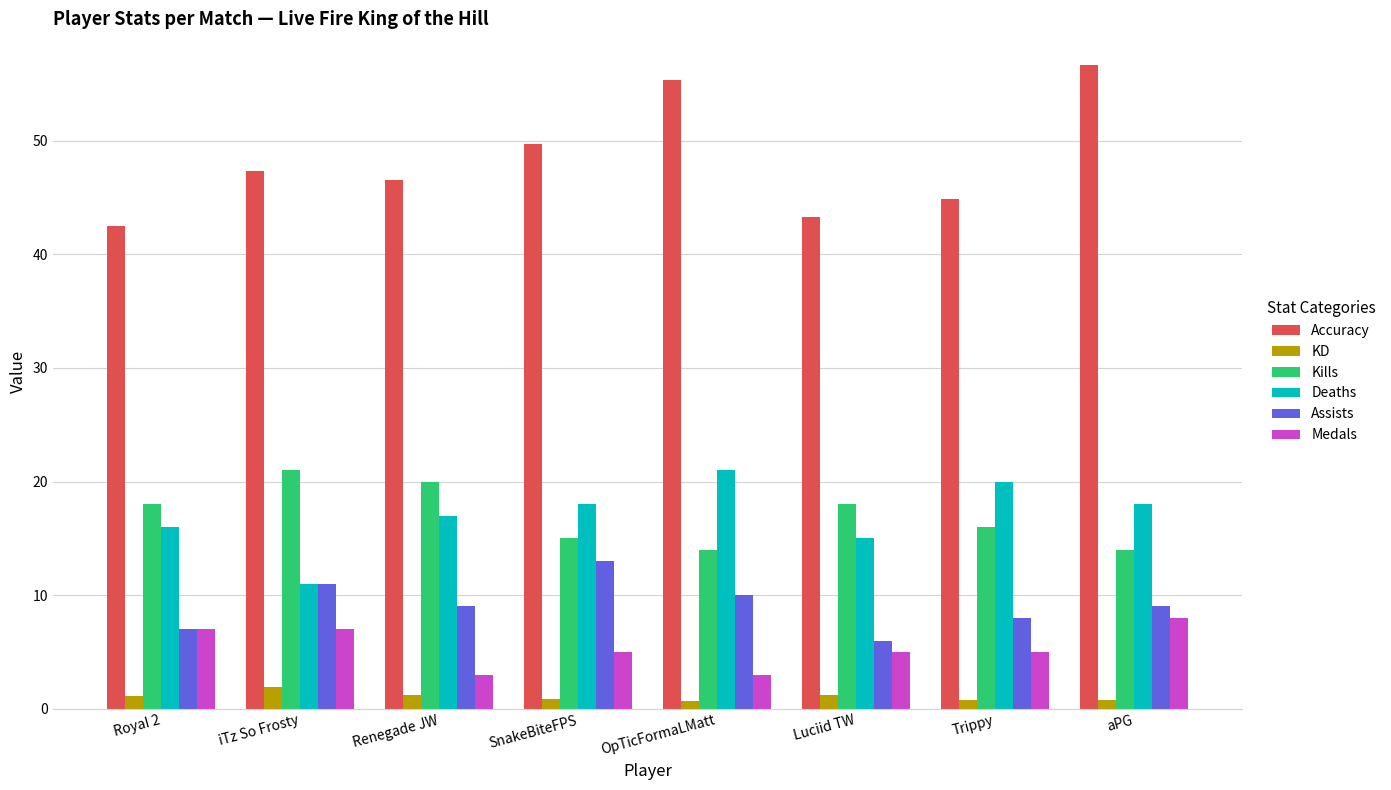

Are the bars grouped side by side (vs. stacked)?

Yes